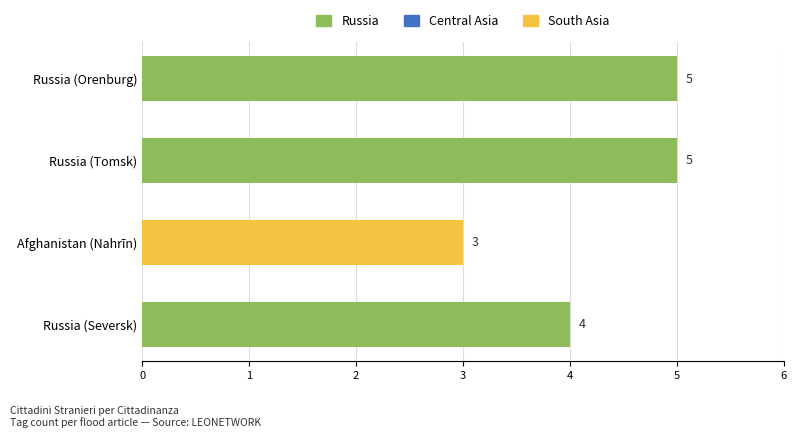

Between Russia (Seversk) and Russia (Orenburg), which is larger?

Russia (Orenburg)